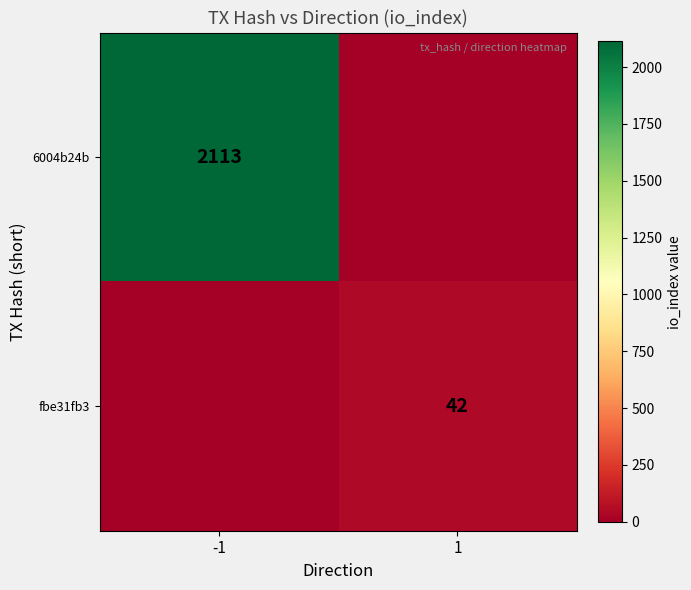

The fbe31fb3 series shows 16 at 1. True or false?

False